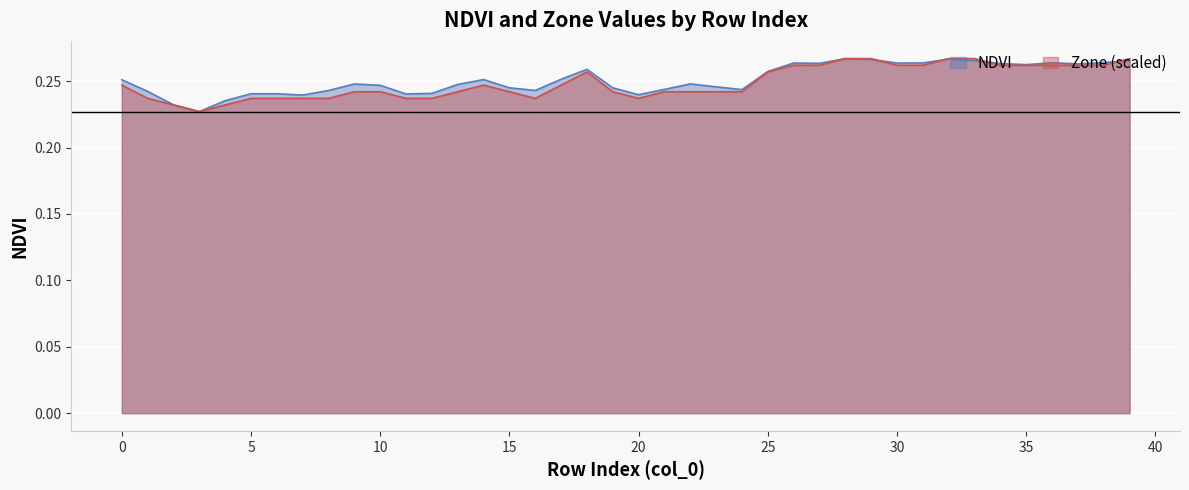

The NDVI series shows 0.3 at 25. True or false?

True